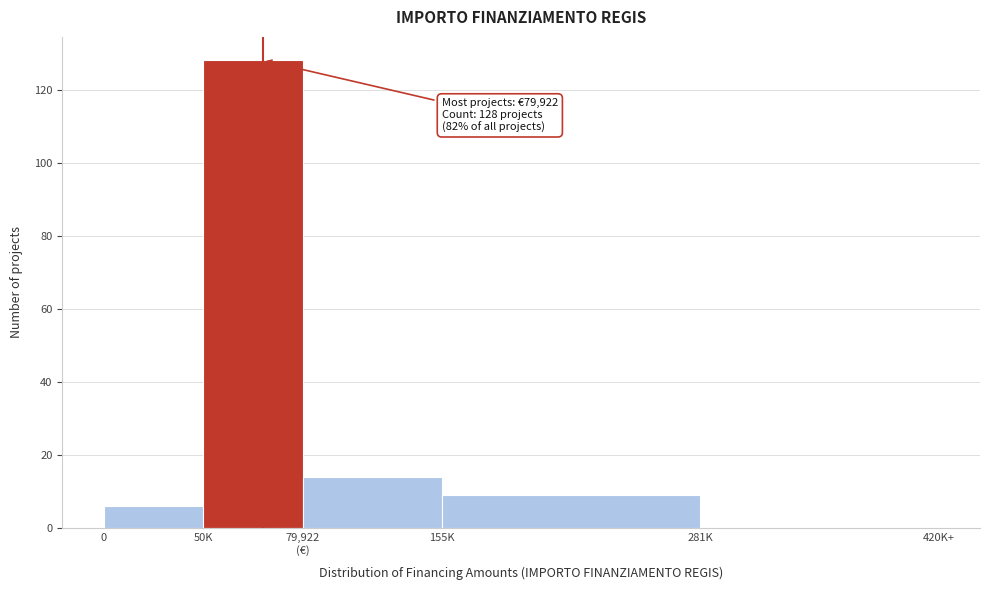

The value at 155K is 9. True or false?

True